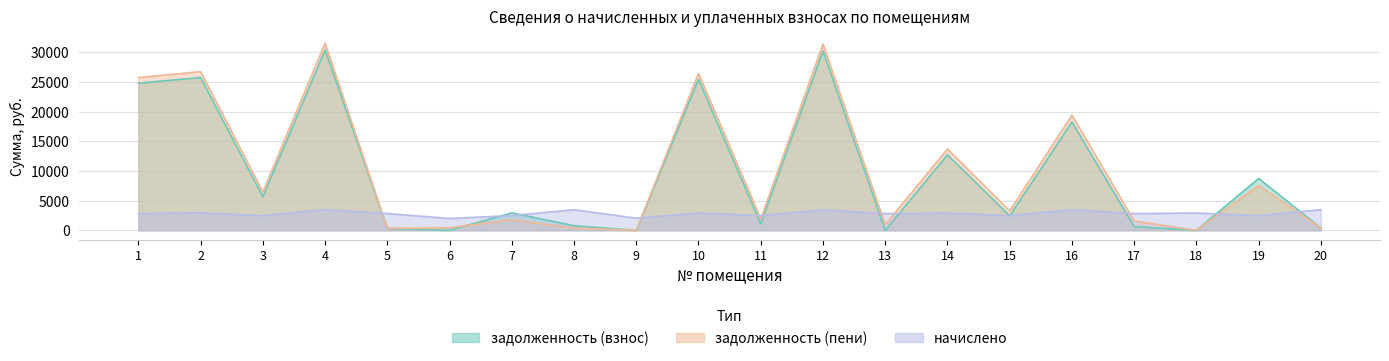

What is the difference between the maximum and minimum values in the задолженность (пени) series?

31551.0